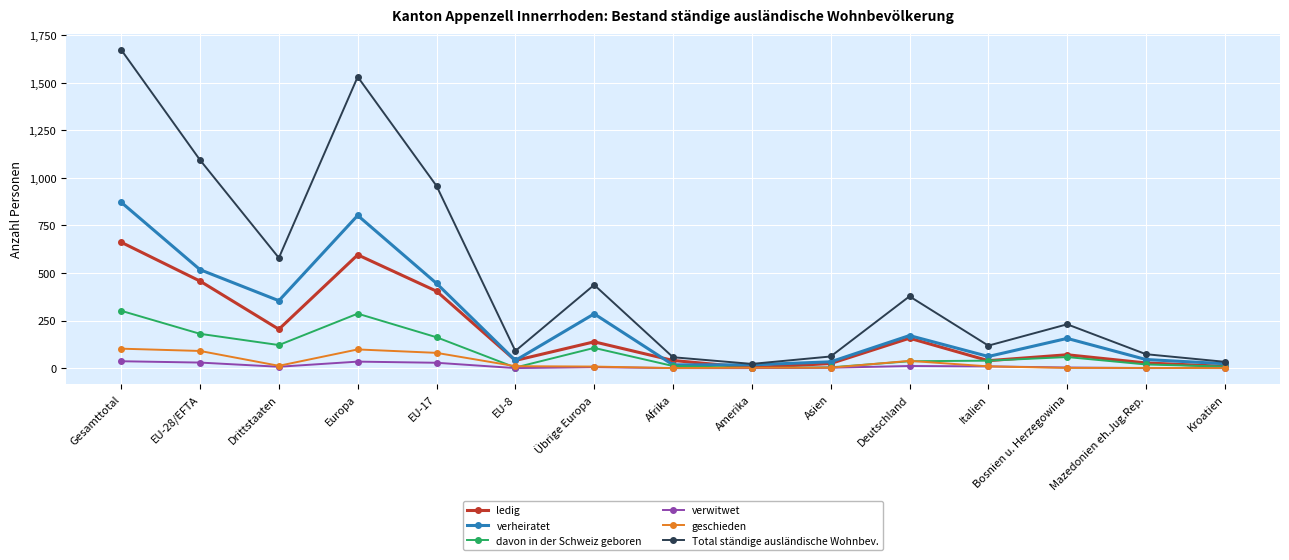

Does the chart have visible grid lines?

Yes